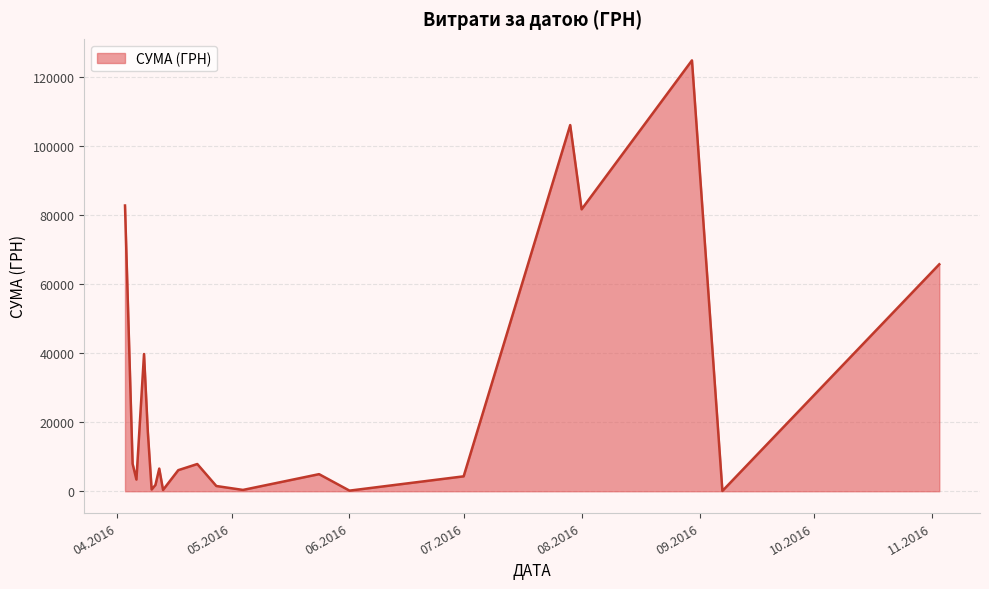

What is the difference between the maximum and minimum values?

124820.3